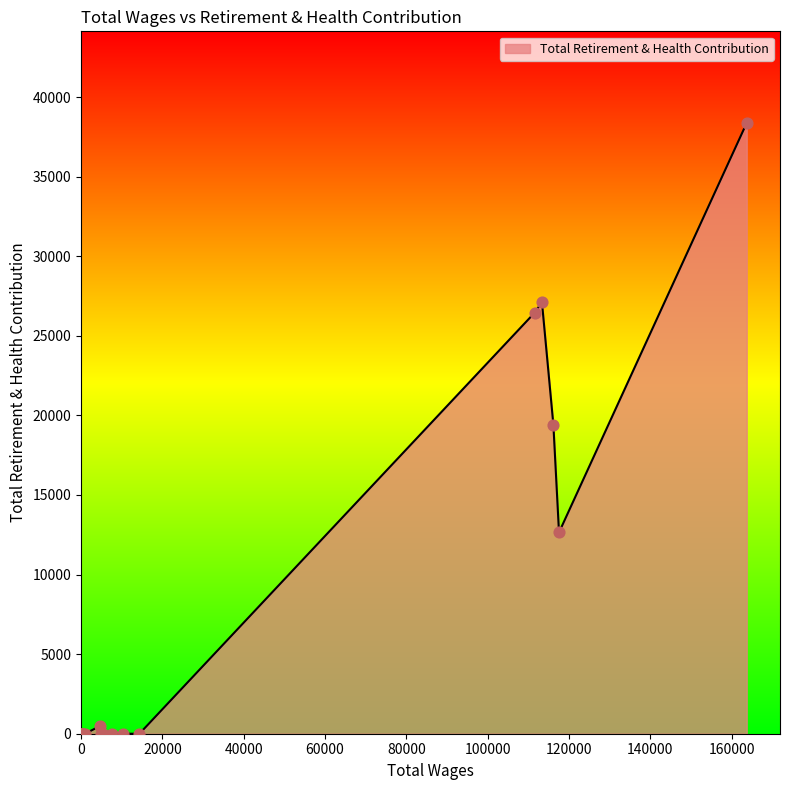

What is the difference between the maximum and minimum values?

38371.6